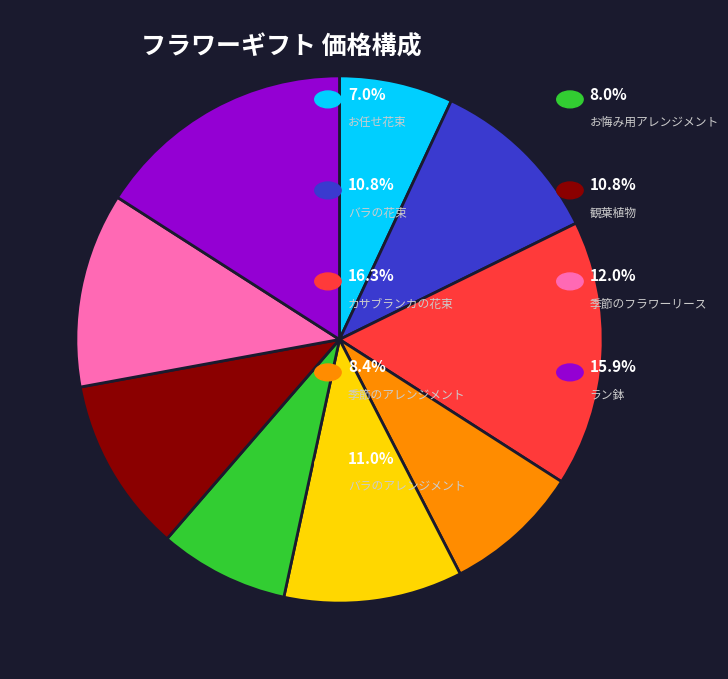

Is there a majority slice in this chart?

No